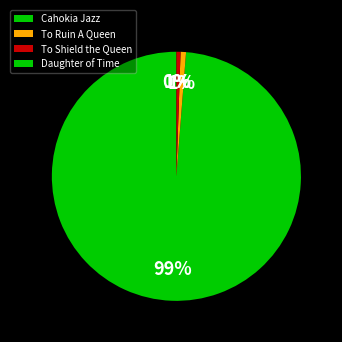

What portion of the pie excludes Cahokia Jazz?

1.2%